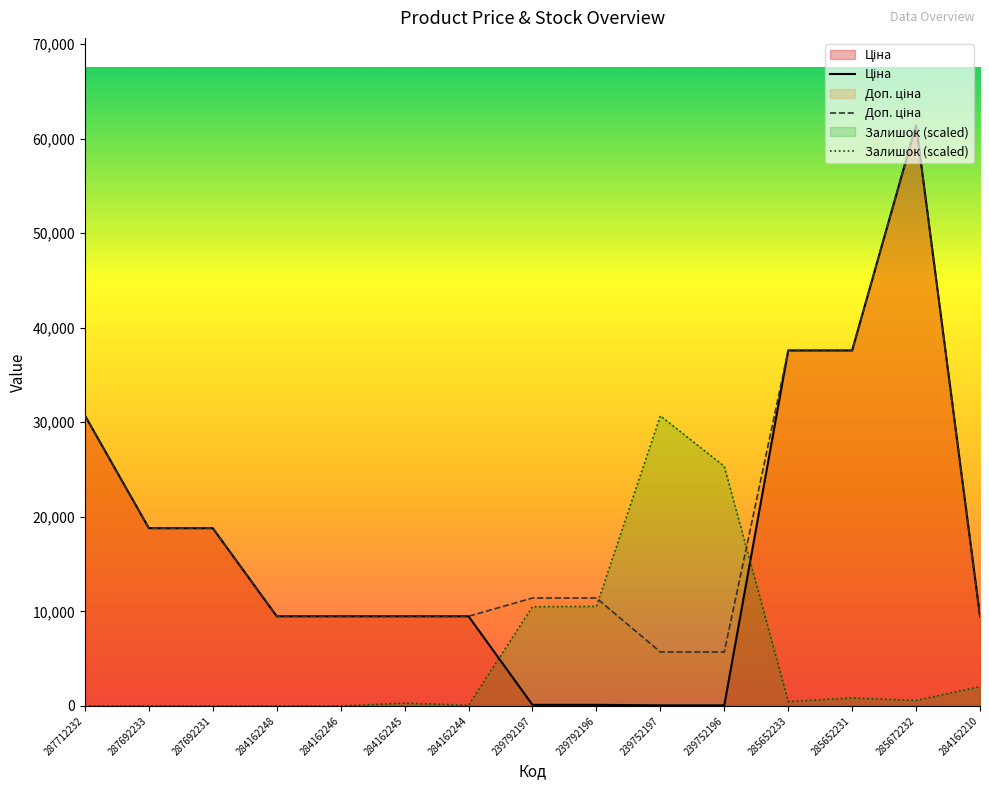

What value does the Залишок (scaled) series have at 239792196?

10529.5